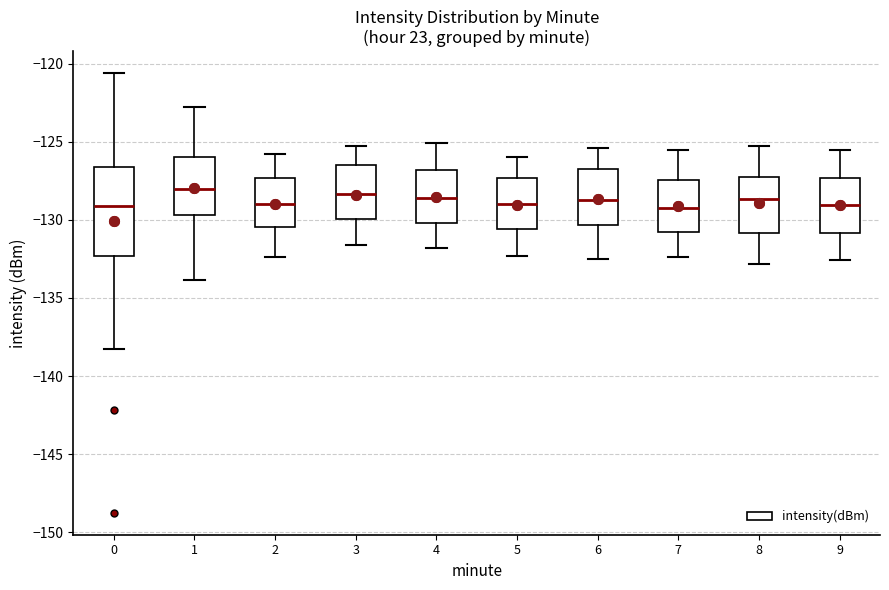

Where does the lower whisker of the box at x = 1 end on the y-axis? The values are not printed on the chart, so give them approximately, as read against the axis.

-134.0